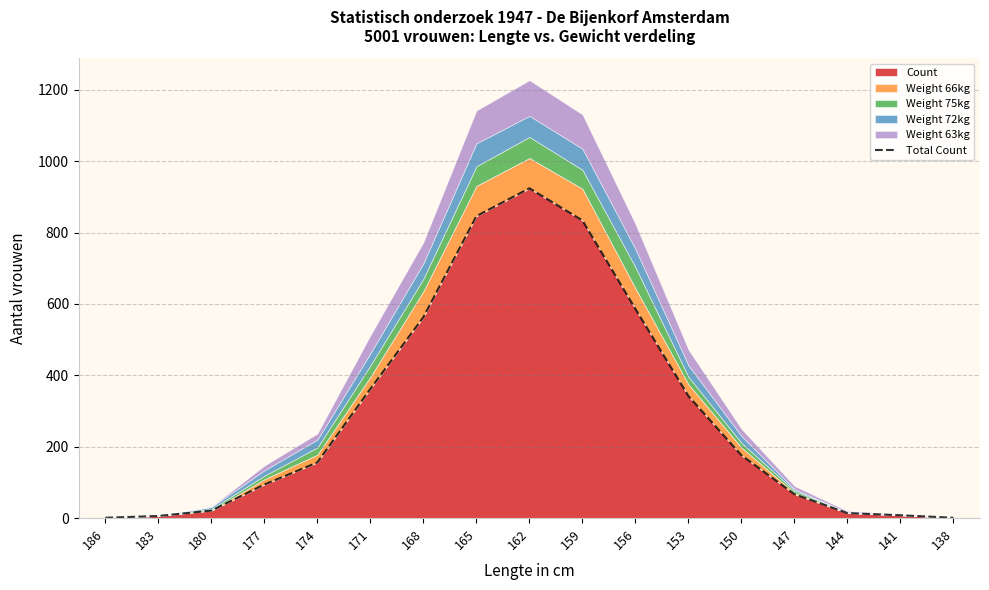

List the labels in order of value, smallest first.

186, 138, 183, 141, 144, 180, 147, 177, 174, 150, 153, 171, 168, 156, 159, 165, 162